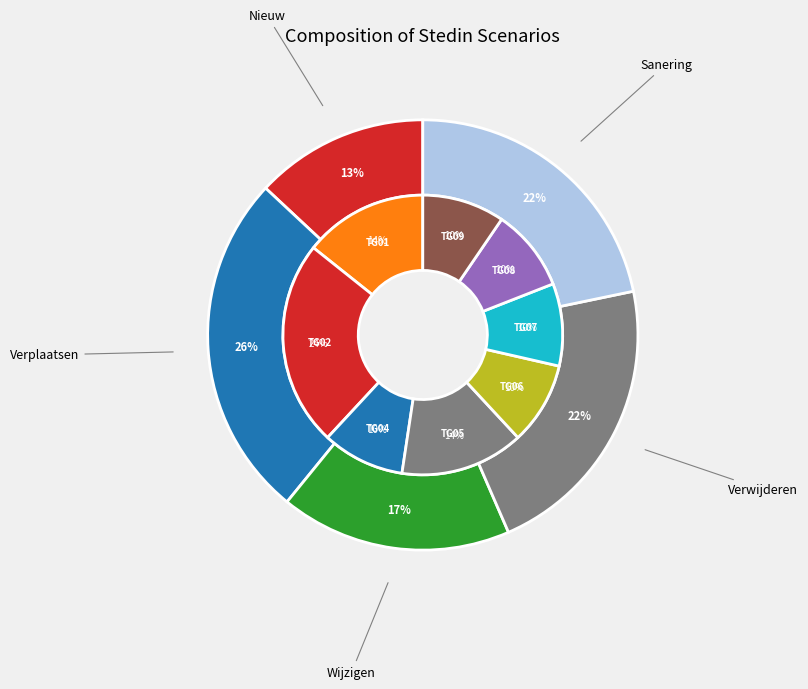

To the nearest percent, what percentage of the pie is Sanering?

22%